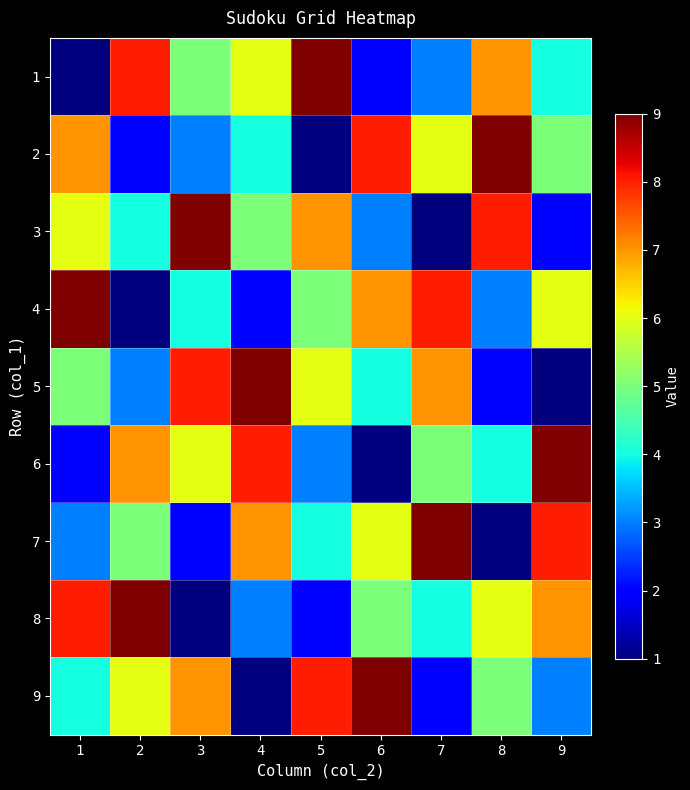

List the series in order of their peak value, highest first.

1, 2, 3, 4, 5, 6, 7, 8, 9